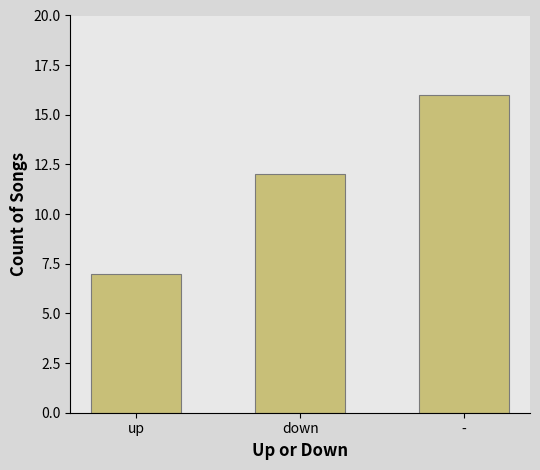

At which category does the chart reach its minimum across all series?

up